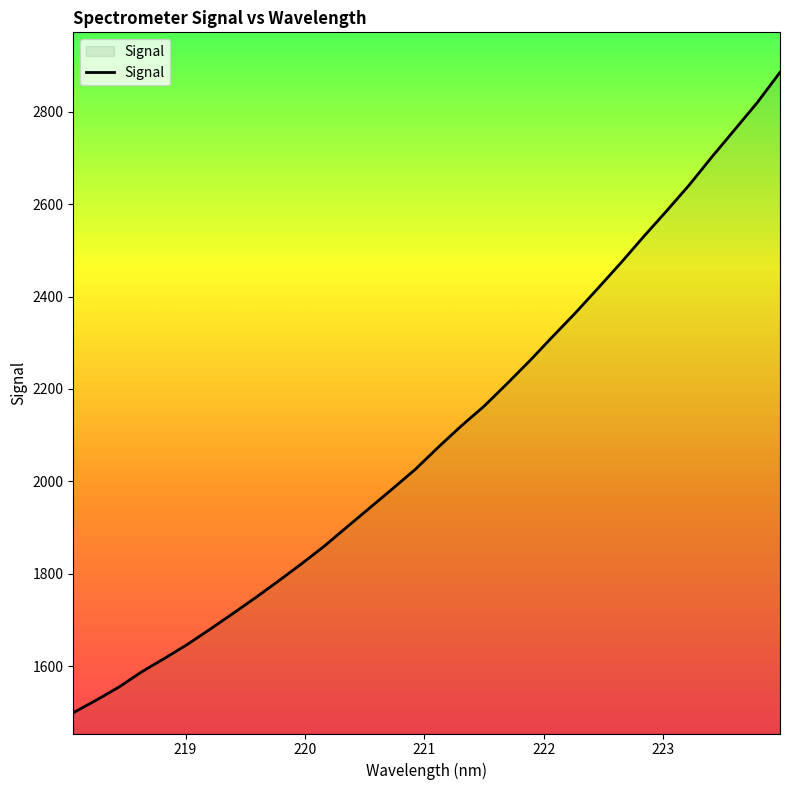

What is the sum of all values?

67208.3